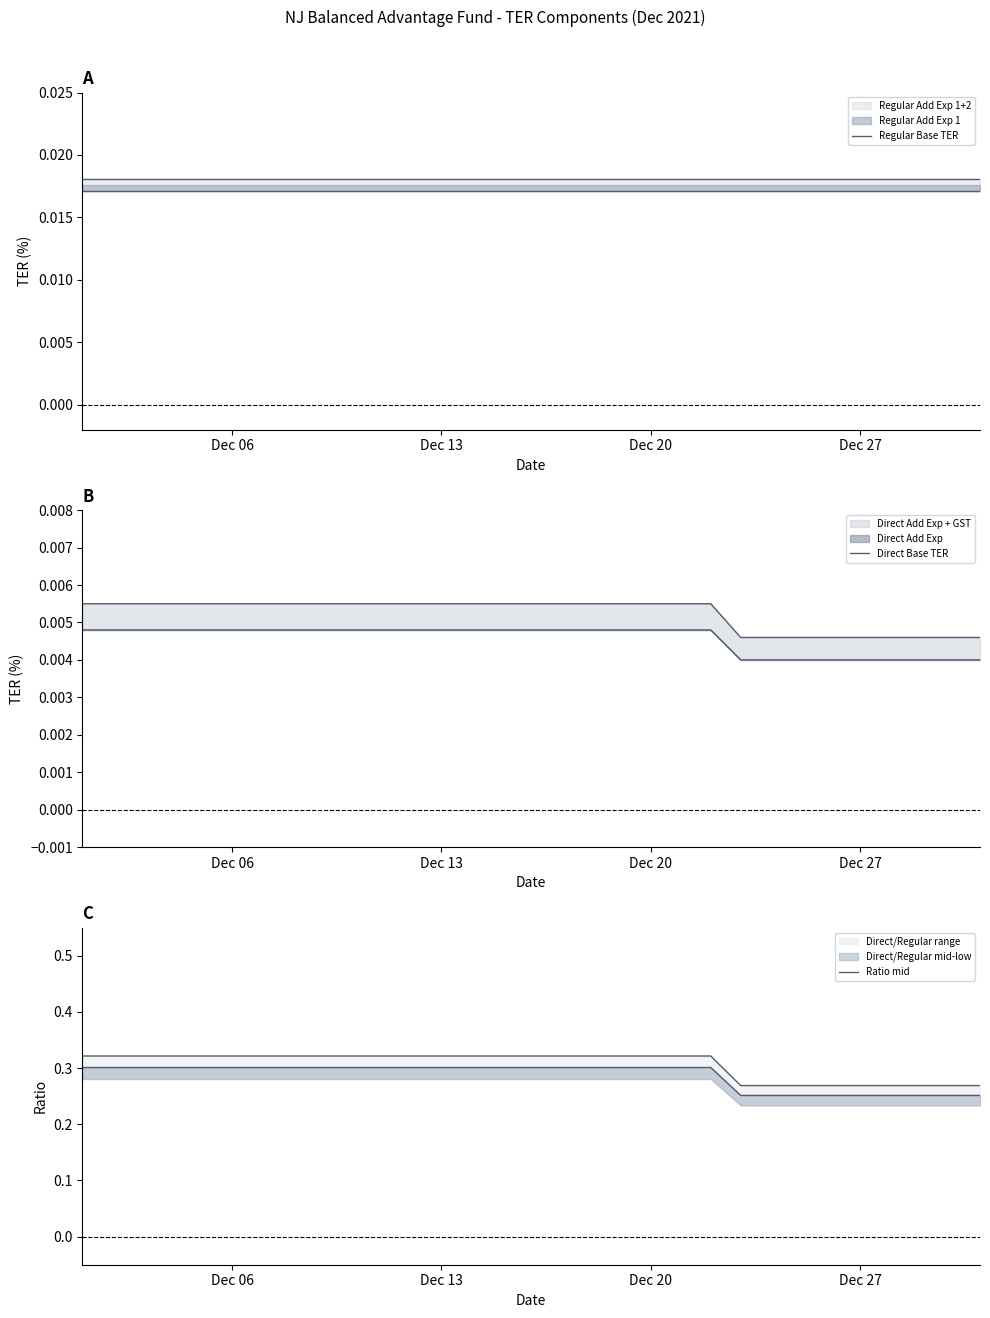

Count the Direct Base TER values in the range 0 to 1.

23